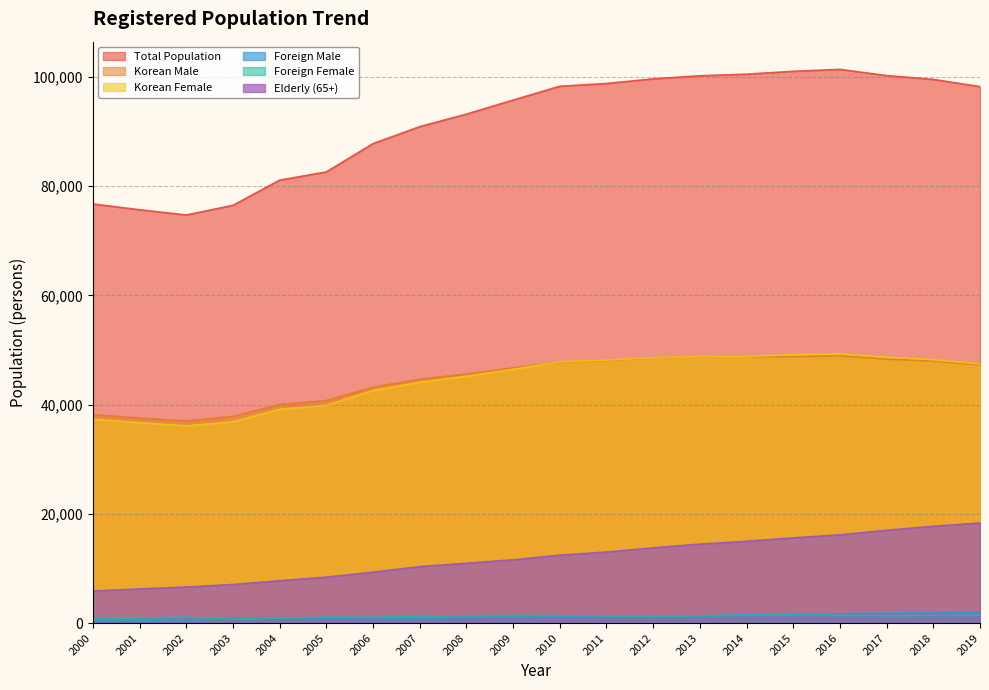

Which series has the largest total across all categories?

Total Population